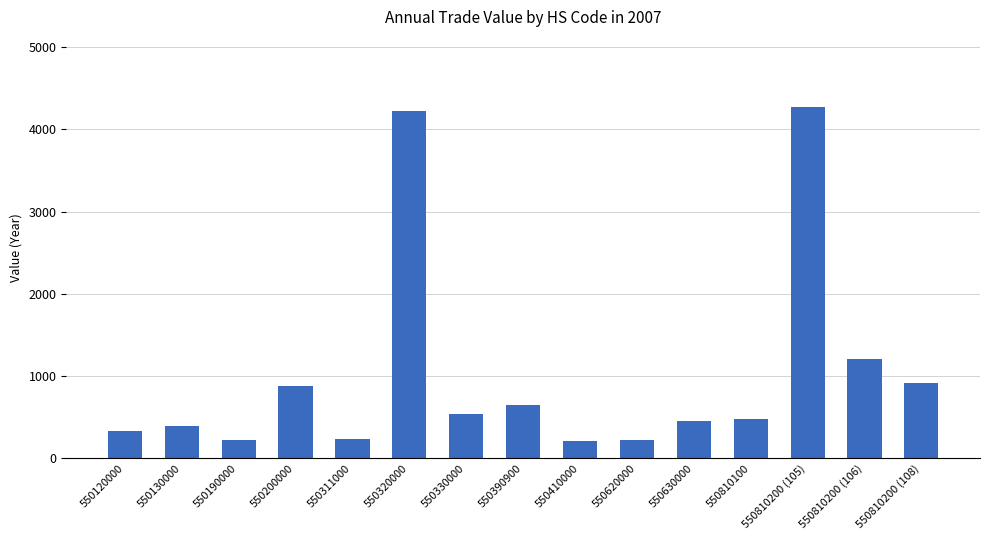

What is the average value?

1015